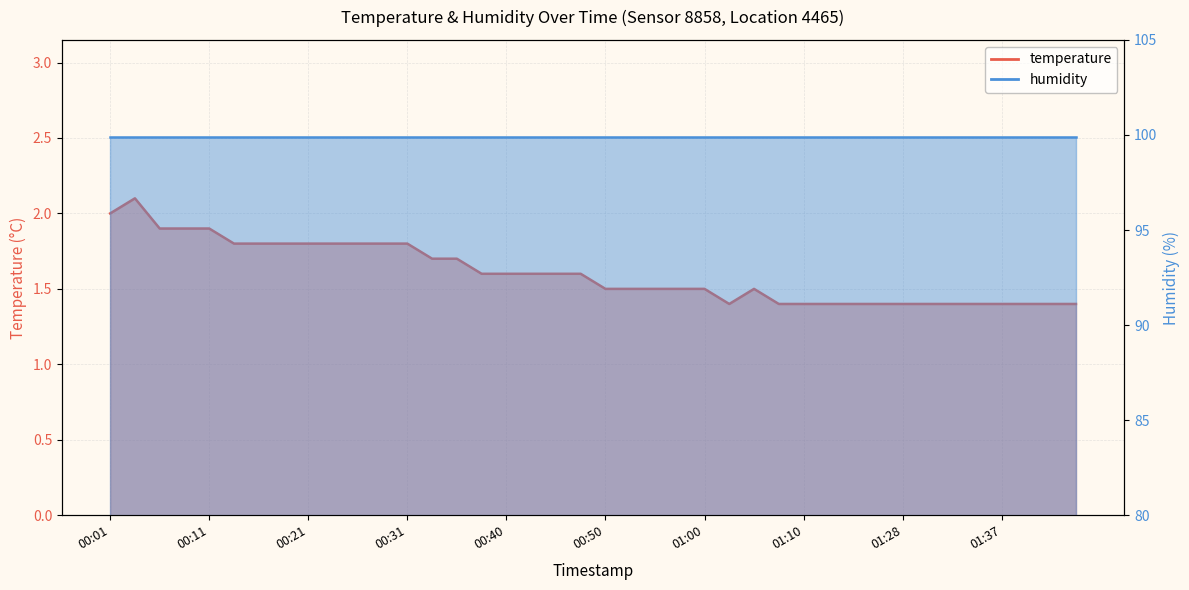

At which category does the chart reach its minimum across all series?

01:03